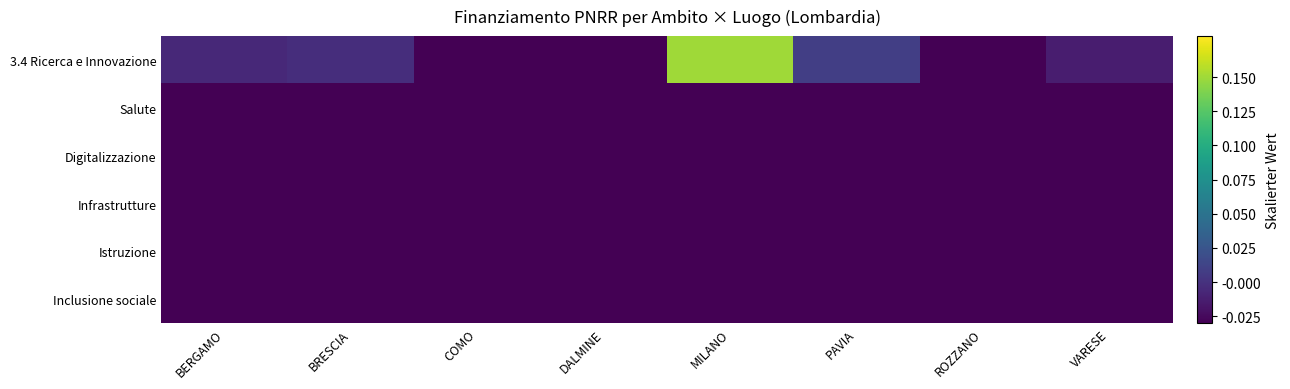

Rank the series by their maximum value, from lowest to highest.

Salute, Digitalizzazione, Infrastrutture, Istruzione, Inclusione sociale, 3.4 Ricerca e Innovazione